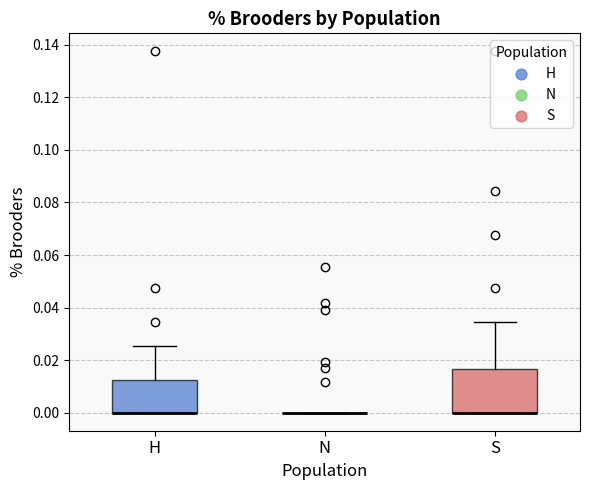

Which box is the tallest, from its lower edge to its upper edge?

S